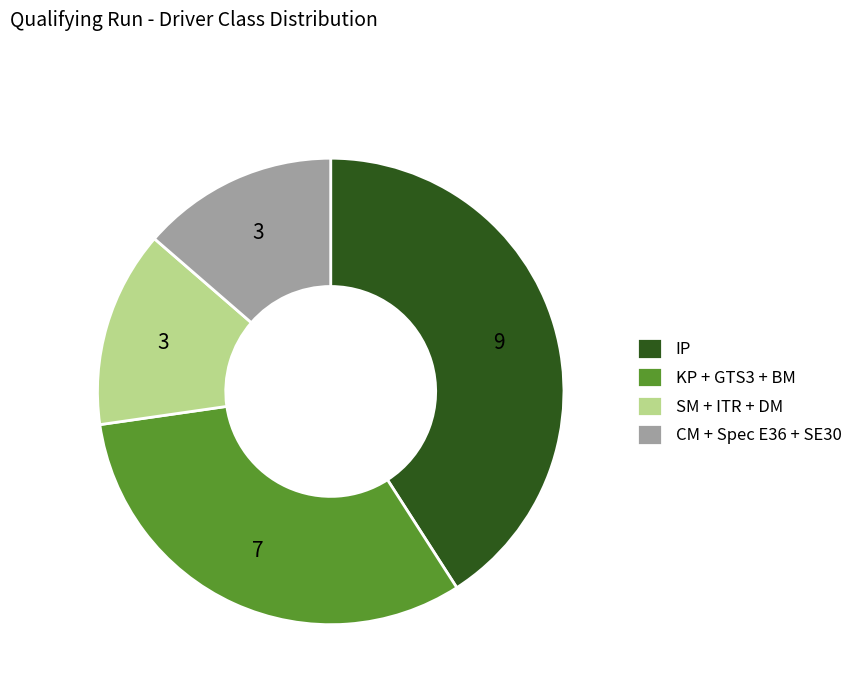

Which slice is the largest?

IP